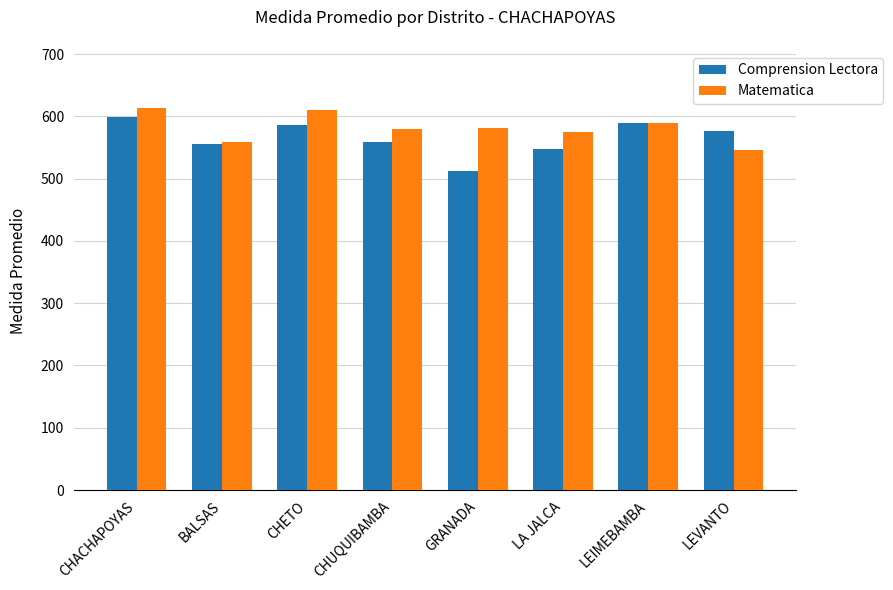

At which category is the sum across all series the highest?

CHACHAPOYAS